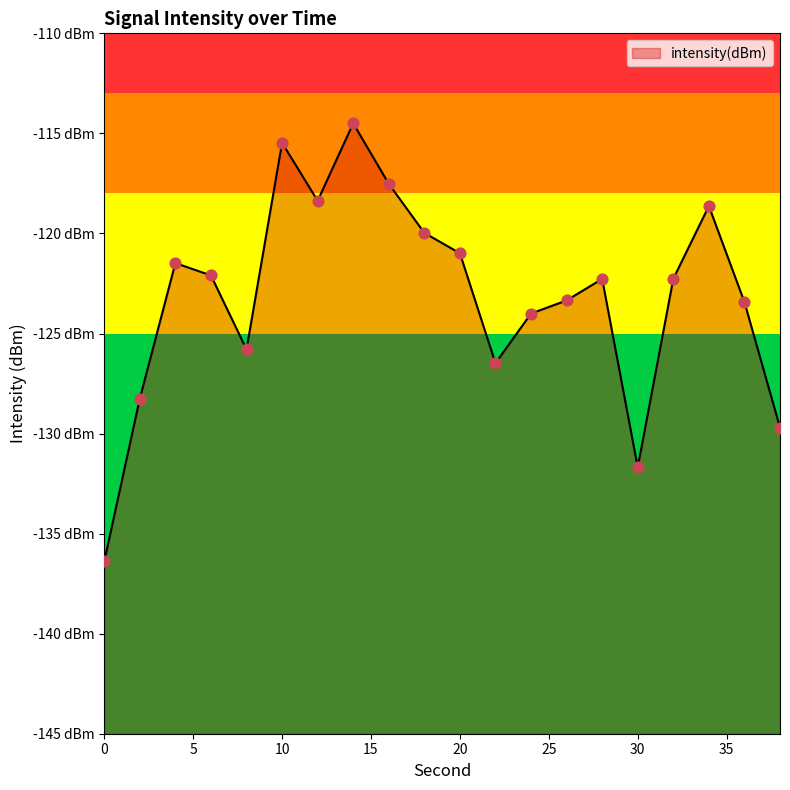

Between 22 and 0, which is larger?

22